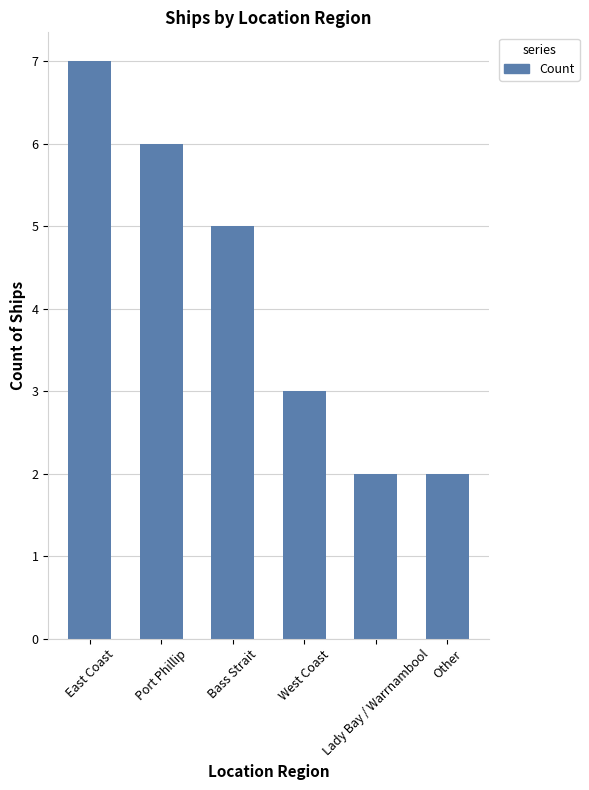

What is the label of the 1st bar from the right?

Other